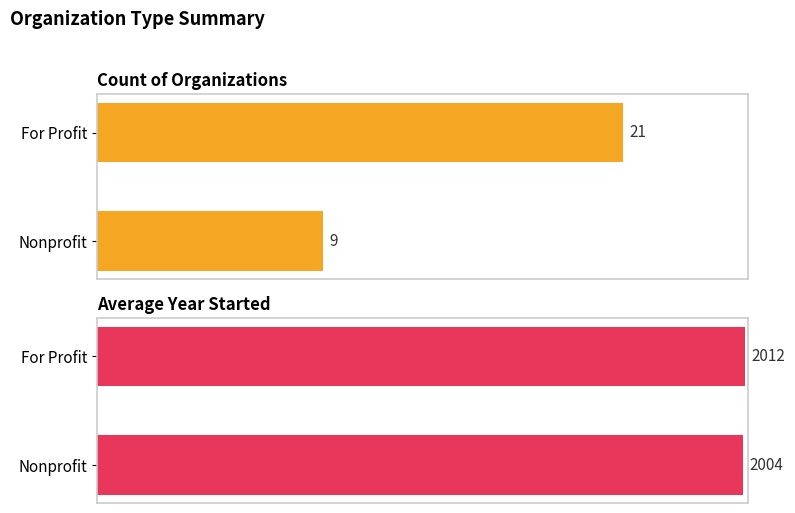

The value of Average Year Started at For Profit is 2755. True or false?

False